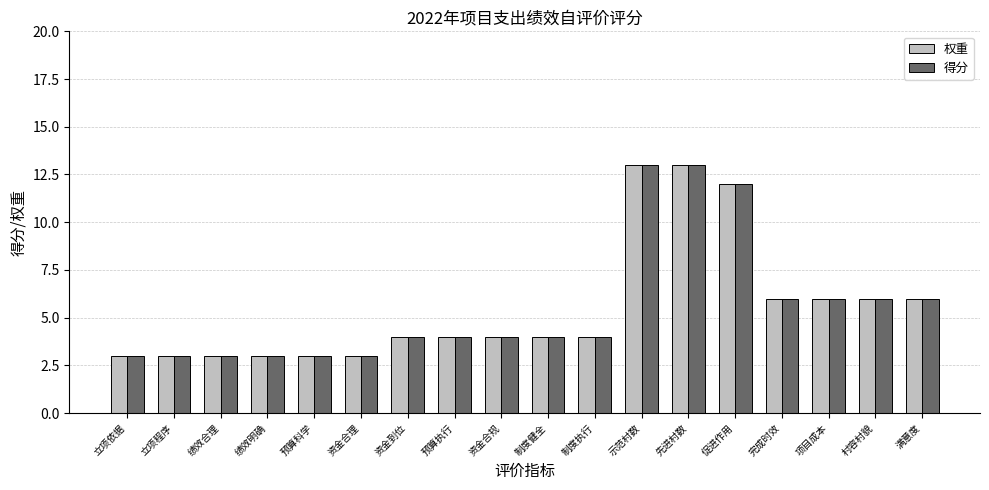

What is the minimum value for 得分?

3